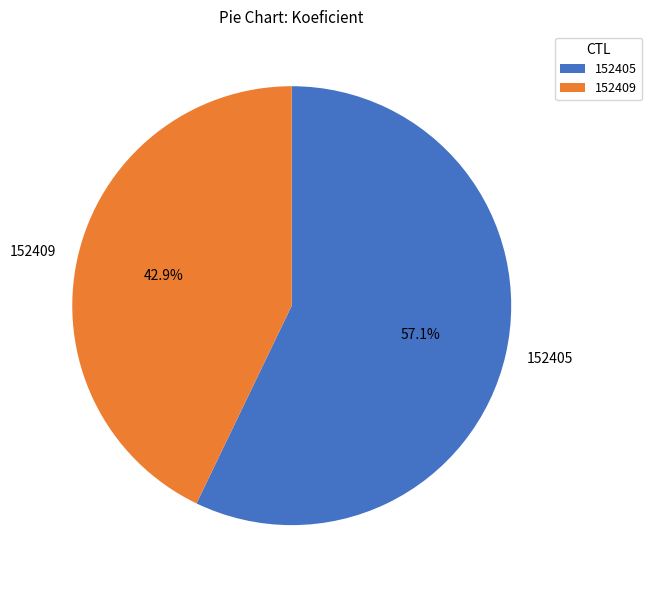

To the nearest percent, what is the combined percentage of 152405 and 152409?

100%